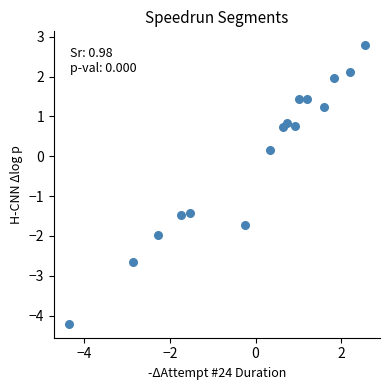

What is the range of Y values (max minus min)?

7.0